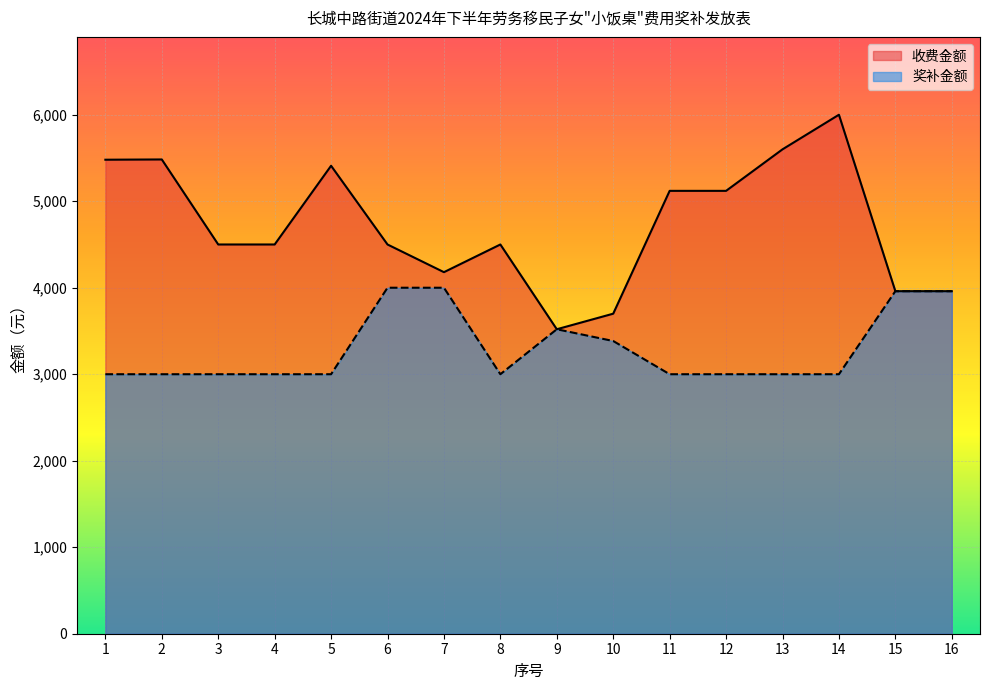

Is it true that 收费金额 equals 8086 at 4?

False